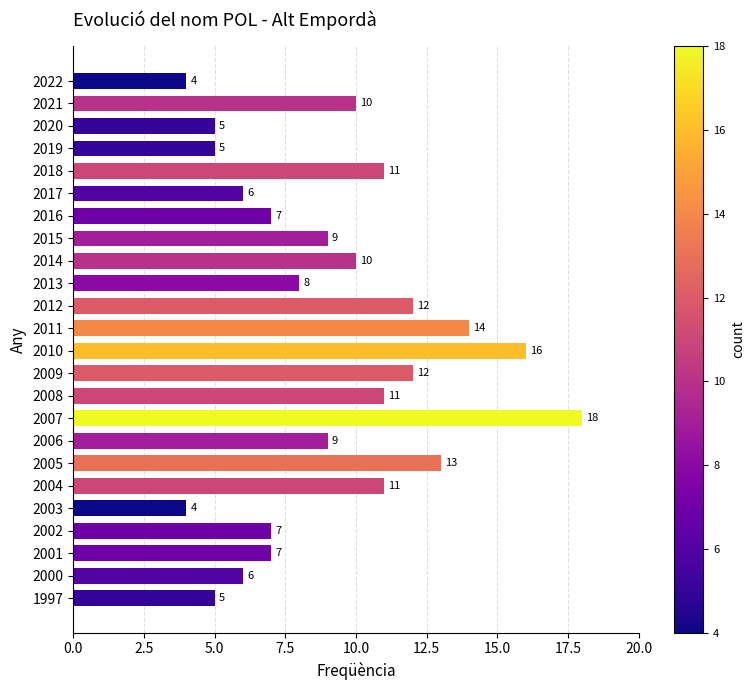

The value at 2022 is 4. True or false?

True